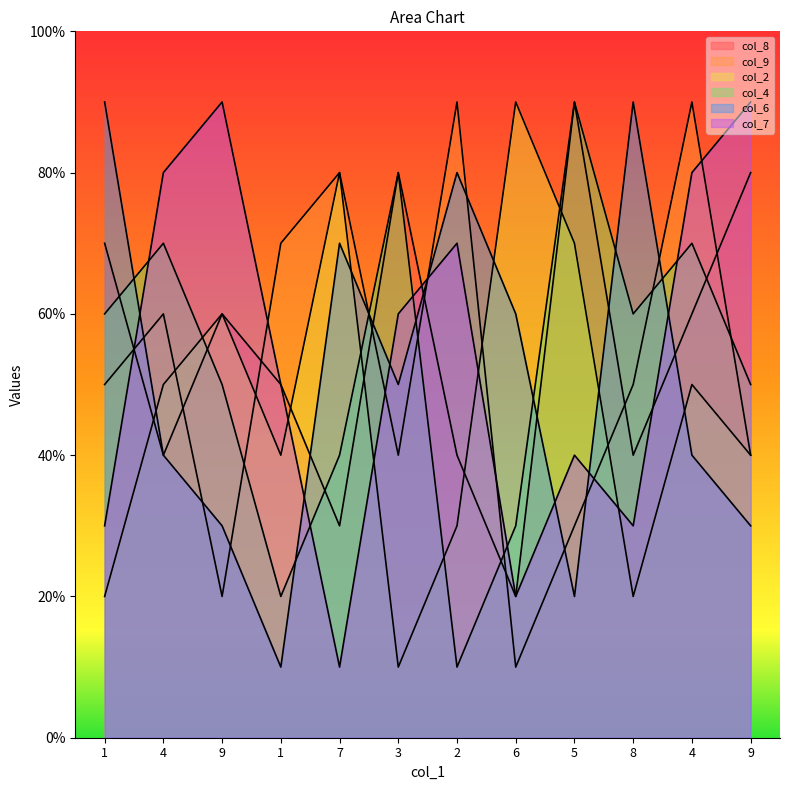

How many data points in col_7 are less than 6?

6